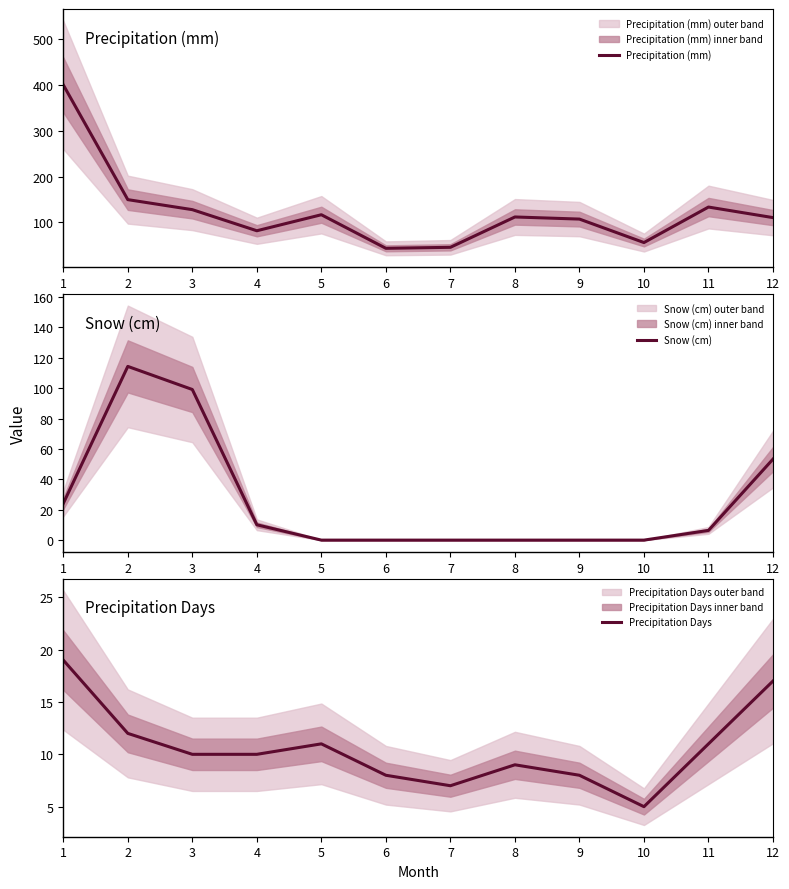

What are all the series names shown in the legend?

Precipitation (mm), Snow (cm), Precipitation Days